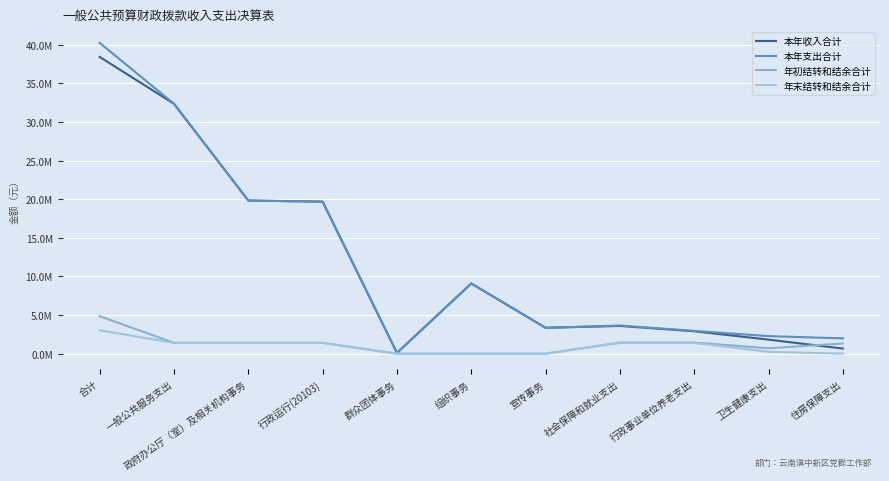

Where is 本年支出合计 nearest to the value 20161321?

政府办公厅（室）及相关机构事务